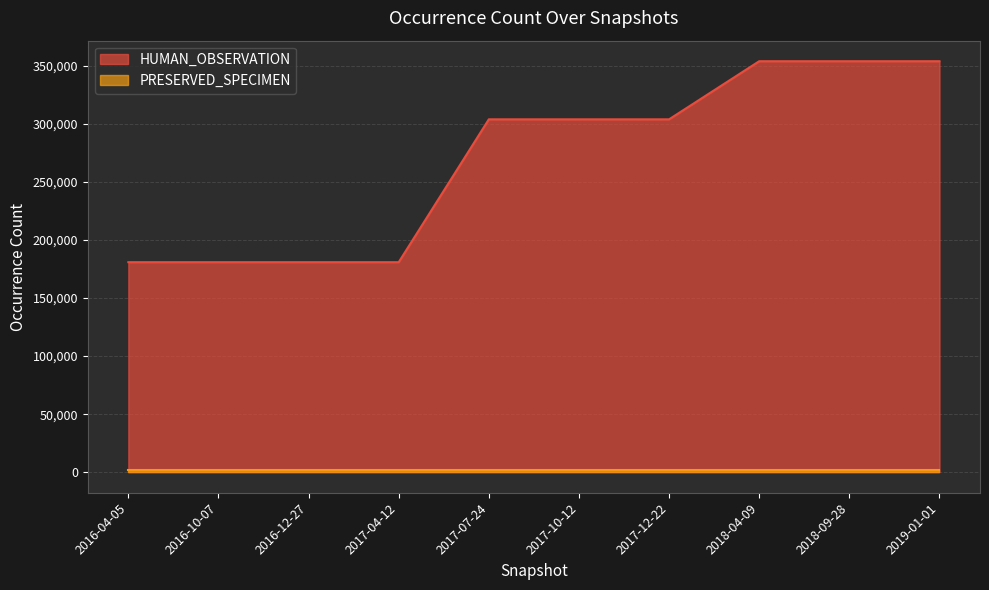

Which category has the highest value across all series?

2018-04-09